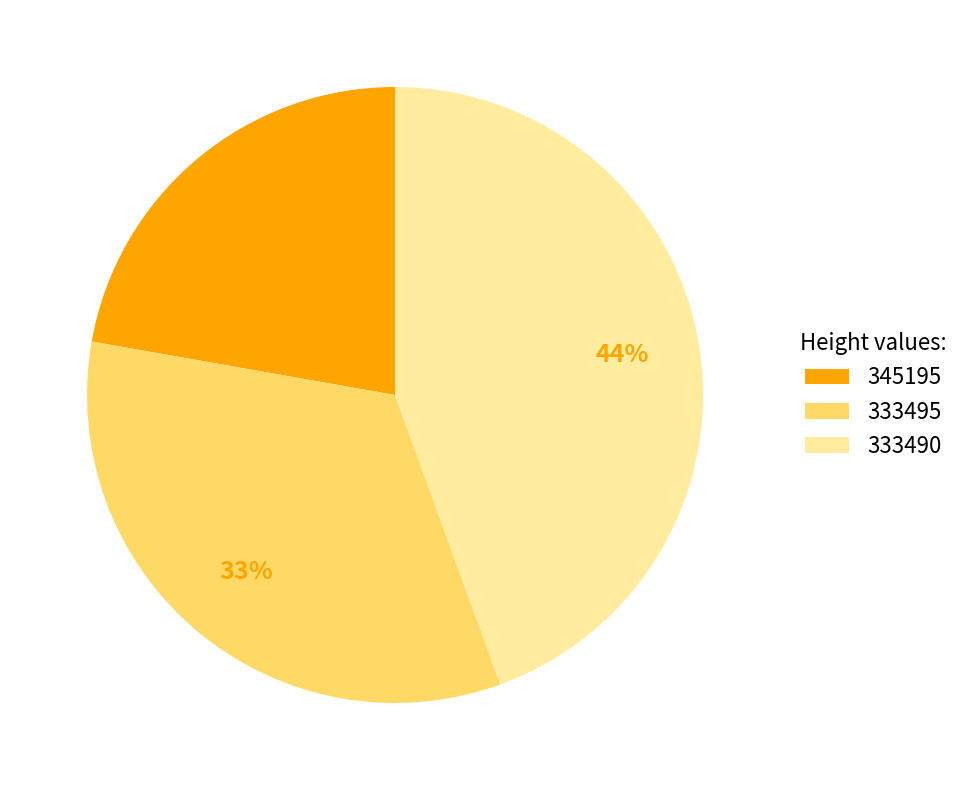

Which slice is the largest?

333490